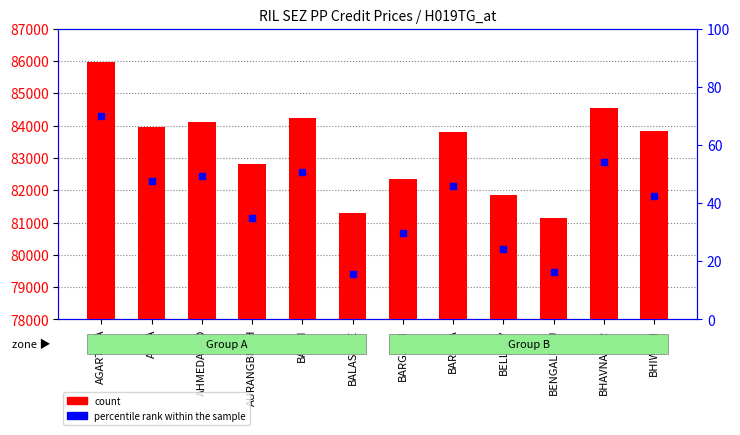

Approximately how many times larger is the value at AGRA compared to BARODA?

1.0